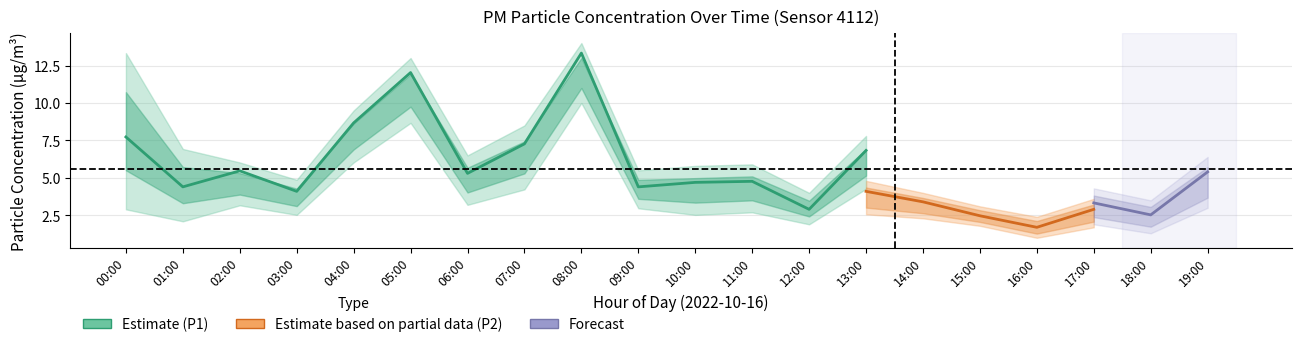

What is the spread (max minus min) of values at 11:00?

4.0